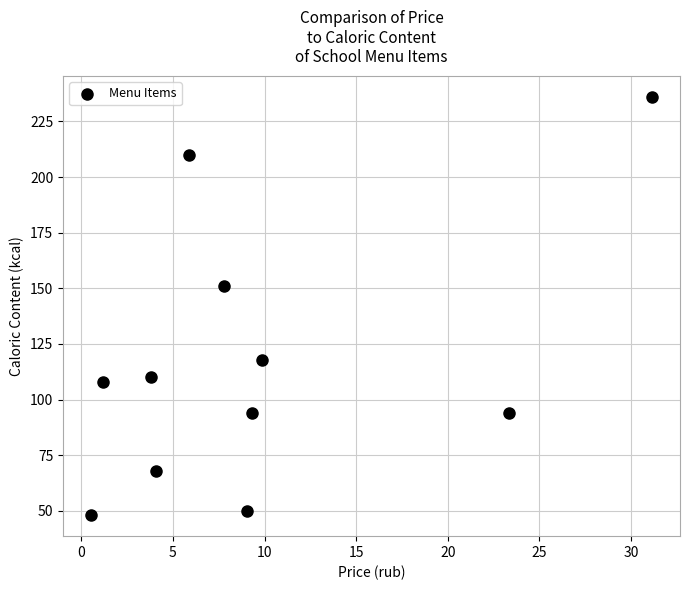

What Y value in the scatter plot is closest to 142?

151